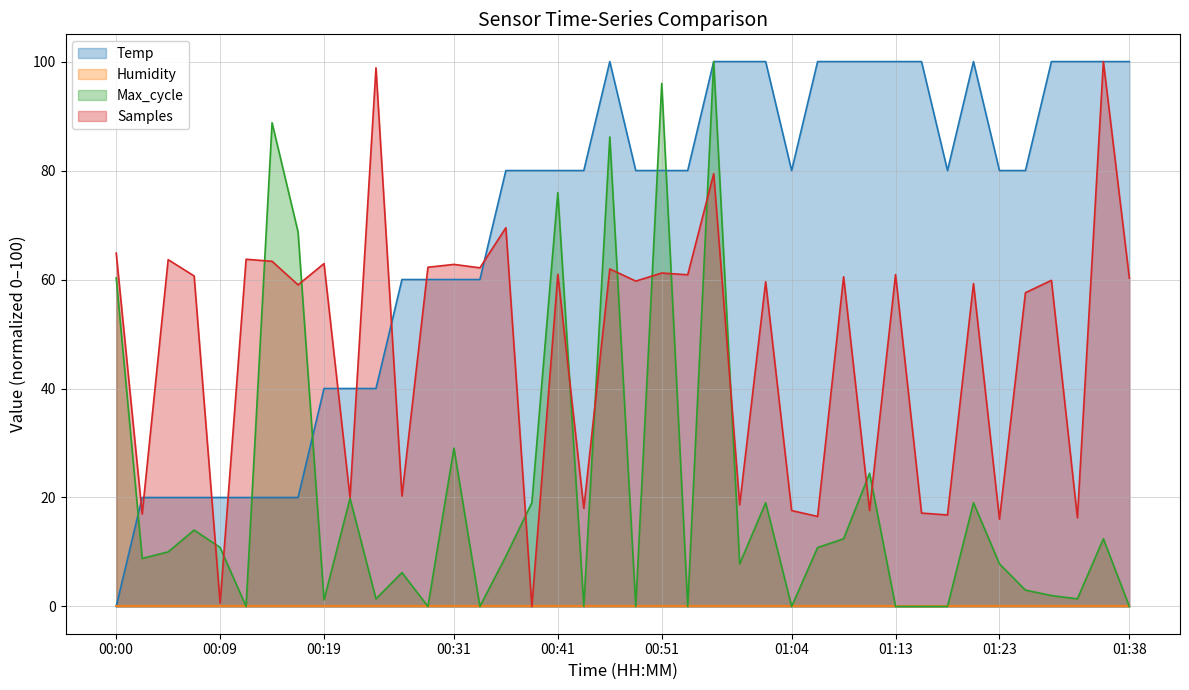

True or false: Temp has more than 1 interior local peaks.

True